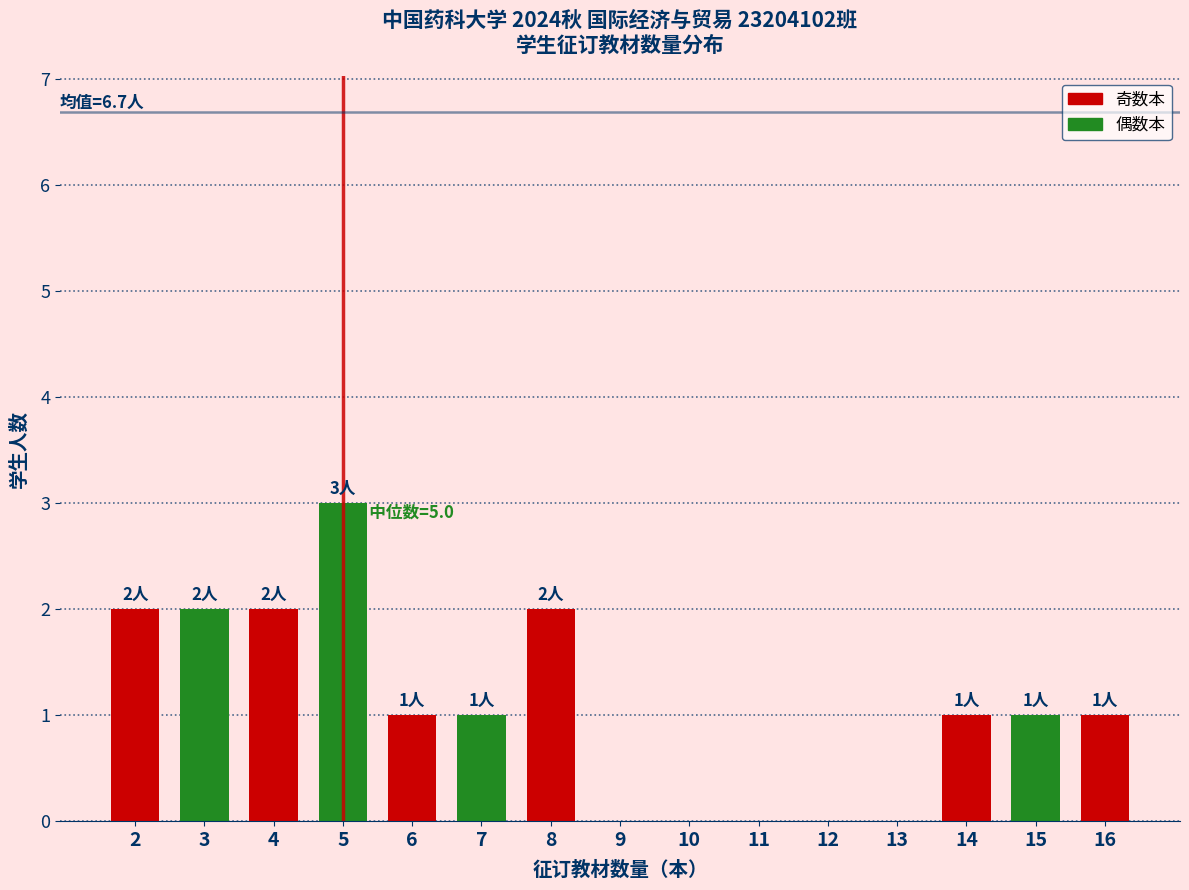

Reading left to right, what are all the values shown in this chart?

2=2	3=2	4=2	5=3	6=1	7=1	8=2	9=0	10=0	11=0	12=0	13=0	14=1	15=1	16=1